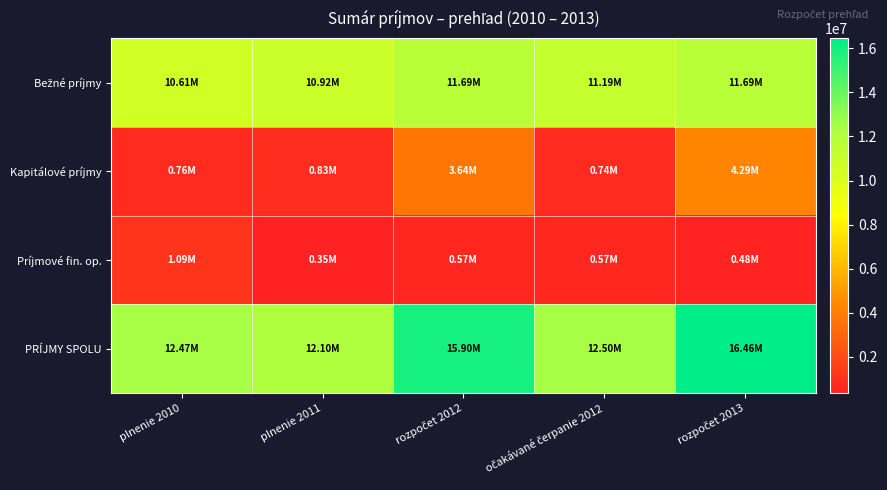

What is the greatest value displayed?

16458438.0